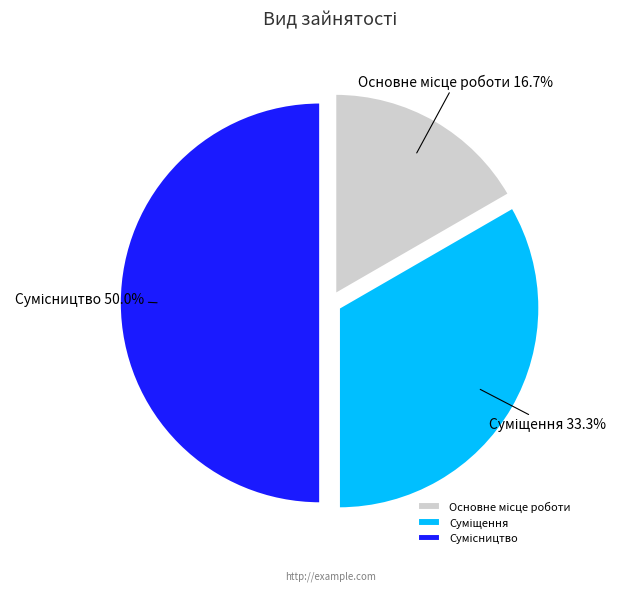

To the nearest percent, what is the combined percentage of Основне місце роботи and Сумісництво?

67%